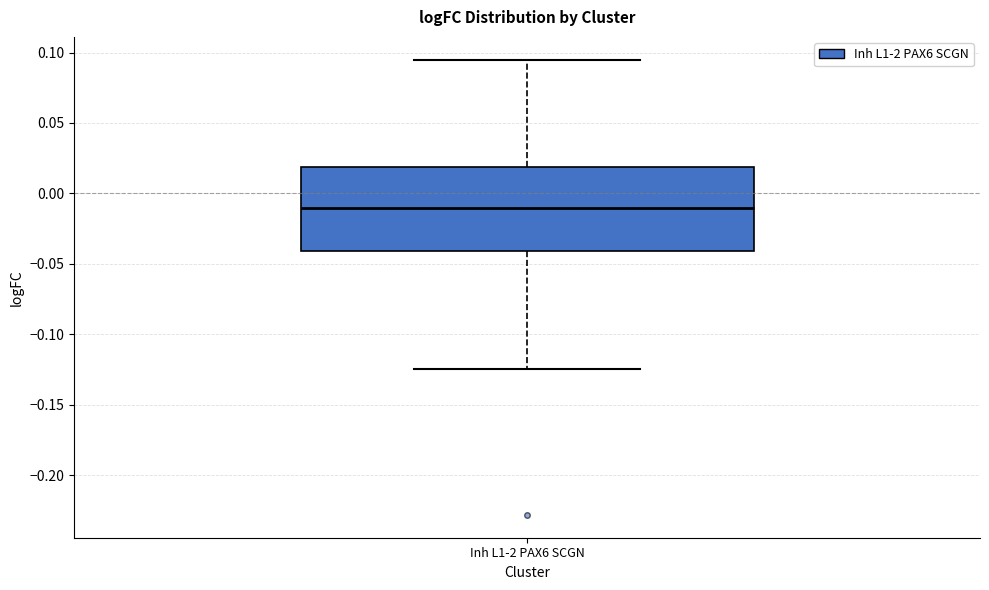

Read this box plot against the y-axis: the position of the median line, the range covered by the box, and the ends of both whiskers. The values are not printed on the chart, so give them approximately, as read against the axis.

median -0.010, box -0.040 to 0.020, whiskers -0.125 to 0.095